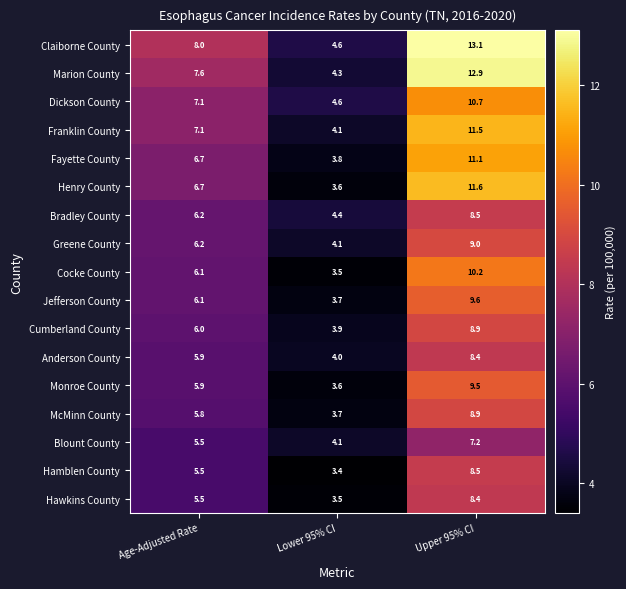

List the labels in order of Marion County value, smallest first.

Lower 95% CI, Age-Adjusted Rate, Upper 95% CI